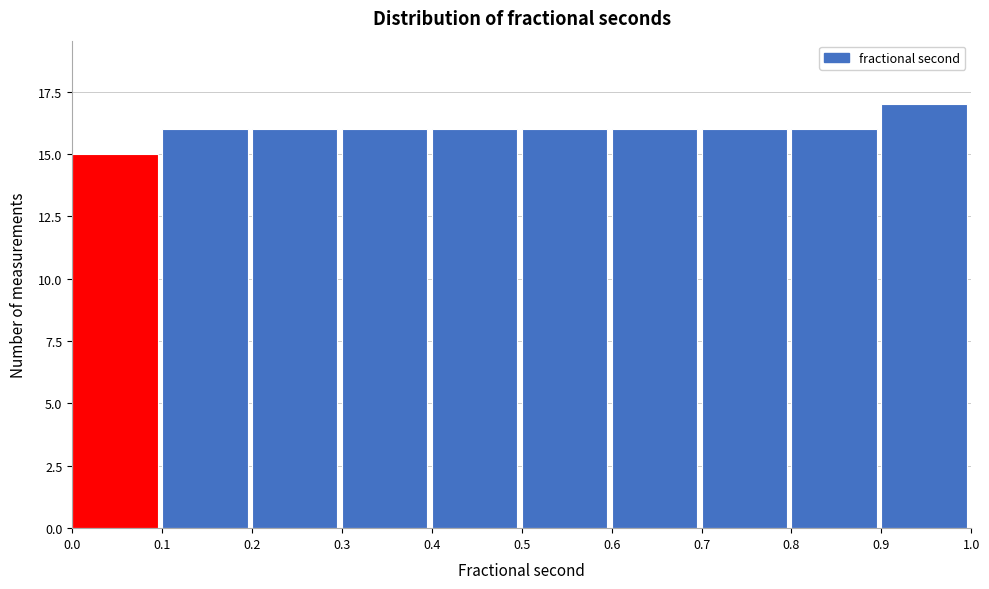

Which range on the x-axis has the tallest bar?

0.9 to 1.0